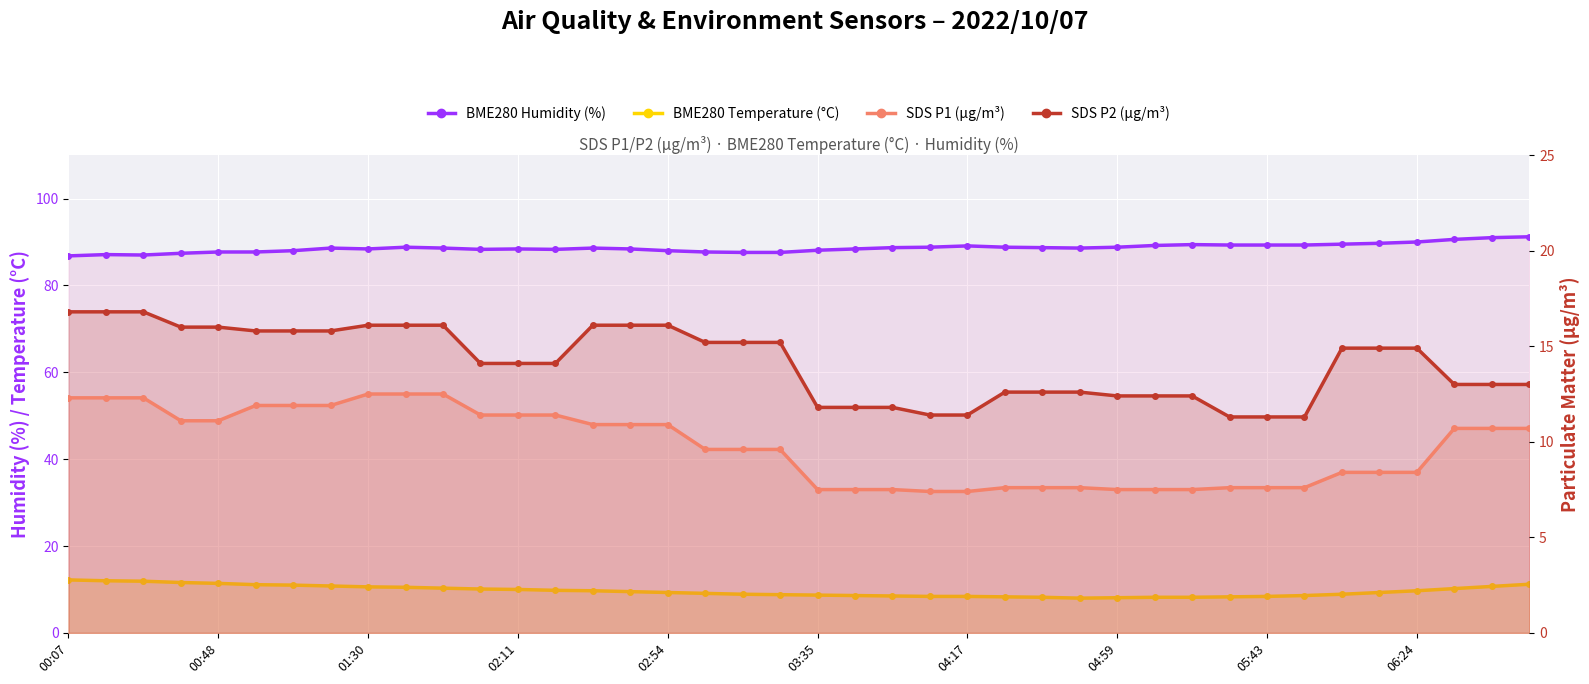

Reading right to left, what are all the values shown in this chart?

BME280 Humidity (%): 91.2	91.0	90.6	90.0	89.7	89.5	89.3	89.3	89.3	89.4	89.2	88.8	88.6	88.7	88.8	89.1	88.8	88.7	88.4	88.1	87.6	87.6	87.7	88.0	88.4	88.6	88.3	88.4	88.3	88.6	88.8	88.4	88.6	88.0	87.7	87.7	87.4	87.0	87.1	86.8
BME280 Temperature (°C): 11.2	10.7	10.2	9.7	9.3	8.9	8.6	8.4	8.3	8.2	8.2	8.1	8.0	8.2	8.3	8.4	8.4	8.5	8.6	8.7	8.8	8.9	9.1	9.3	9.5	9.7	9.8	10.0	10.1	10.3	10.5	10.6	10.8	11.0	11.1	11.4	11.6	11.9	12.0	12.2
SDS P1 (µg/m³): 10.7	10.7	10.7	8.4	8.4	8.4	7.6	7.6	7.6	7.5	7.5	7.5	7.6	7.6	7.6	7.4	7.4	7.5	7.5	7.5	9.6	9.6	9.6	10.9	10.9	10.9	11.4	11.4	11.4	12.5	12.5	12.5	11.9	11.9	11.9	11.1	11.1	12.3	12.3	12.3
SDS P2 (µg/m³): 13.0	13.0	13.0	14.9	14.9	14.9	11.3	11.3	11.3	12.4	12.4	12.4	12.6	12.6	12.6	11.4	11.4	11.8	11.8	11.8	15.2	15.2	15.2	16.1	16.1	16.1	14.1	14.1	14.1	16.1	16.1	16.1	15.8	15.8	15.8	16.0	16.0	16.8	16.8	16.8